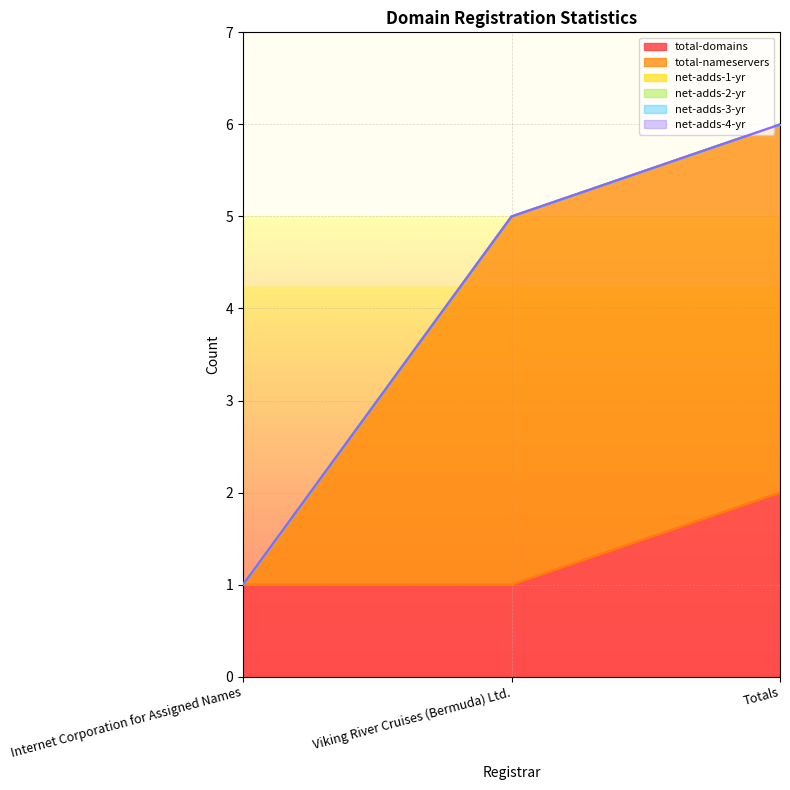

Which has a higher value, Totals or Internet Corporation for Assigned Names?

Totals